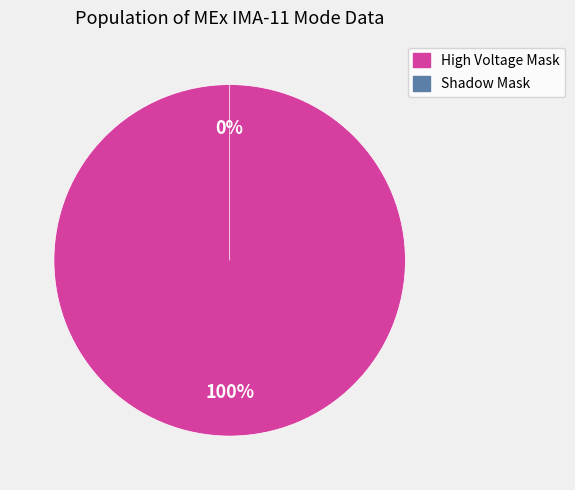

What is the majority slice?

High Voltage Mask